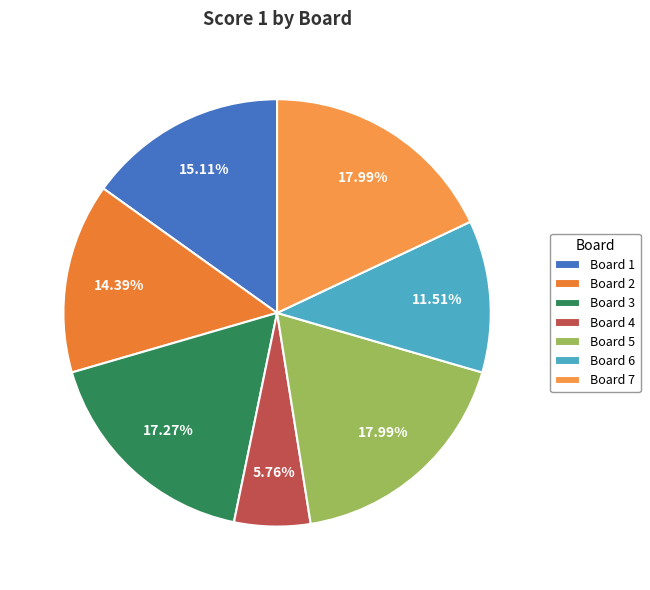

The Board 6 slice represents 12% of the pie. True or false?

True